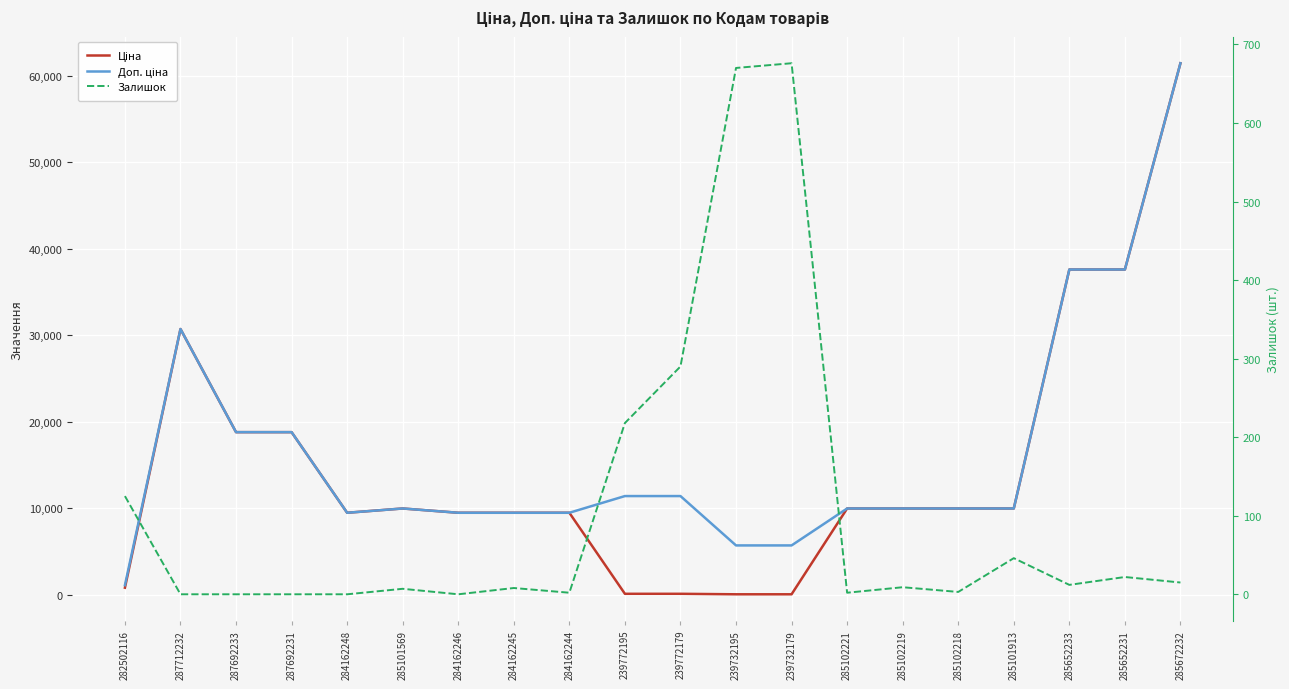

What is the difference between the second highest and second lowest values in the Ціна series?

37536.6